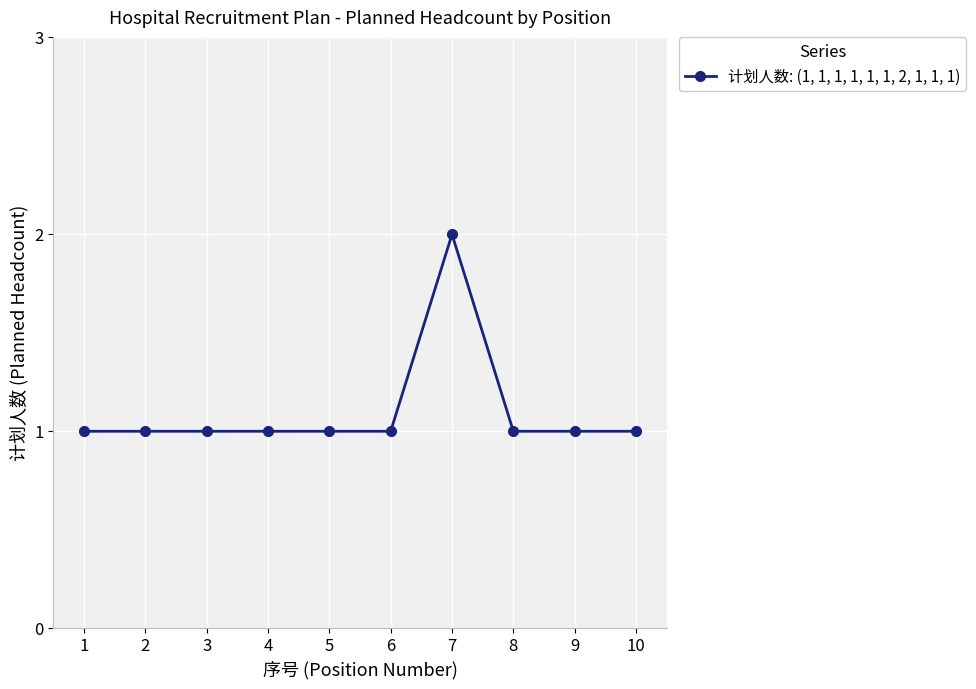

What value does the data have at 3?

1